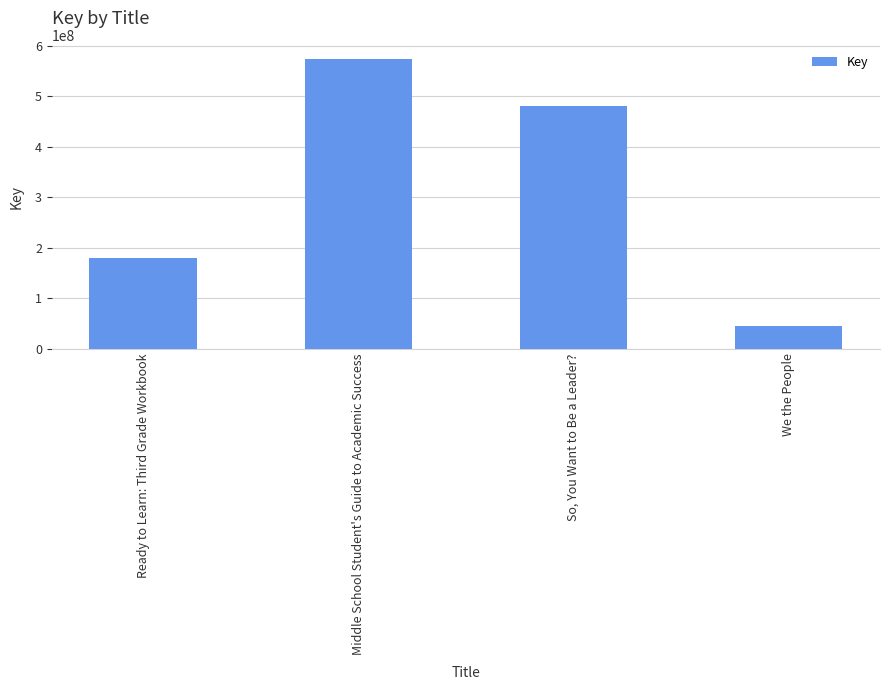

What is the label of the 4th bar from the left?

We the People